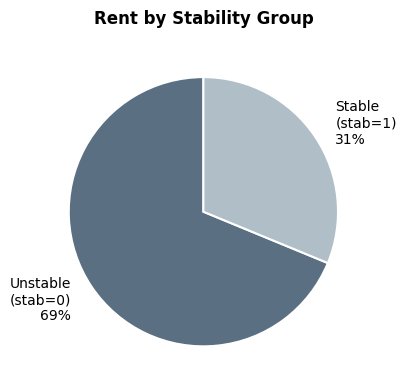

How many slices are in this pie chart?

2